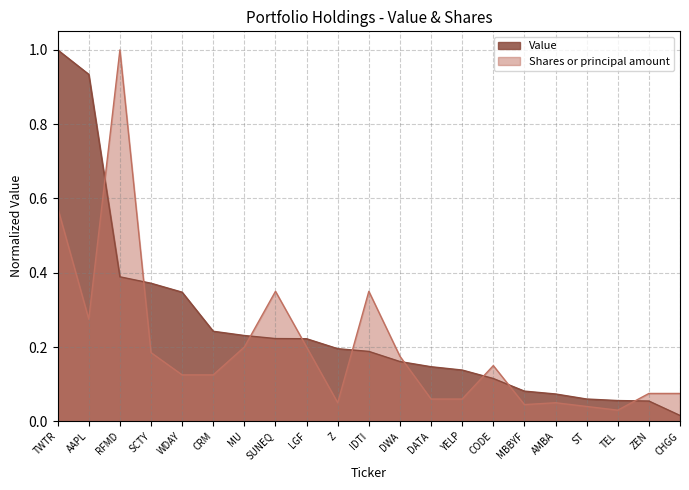

Which series has the widest spread of values?

Value